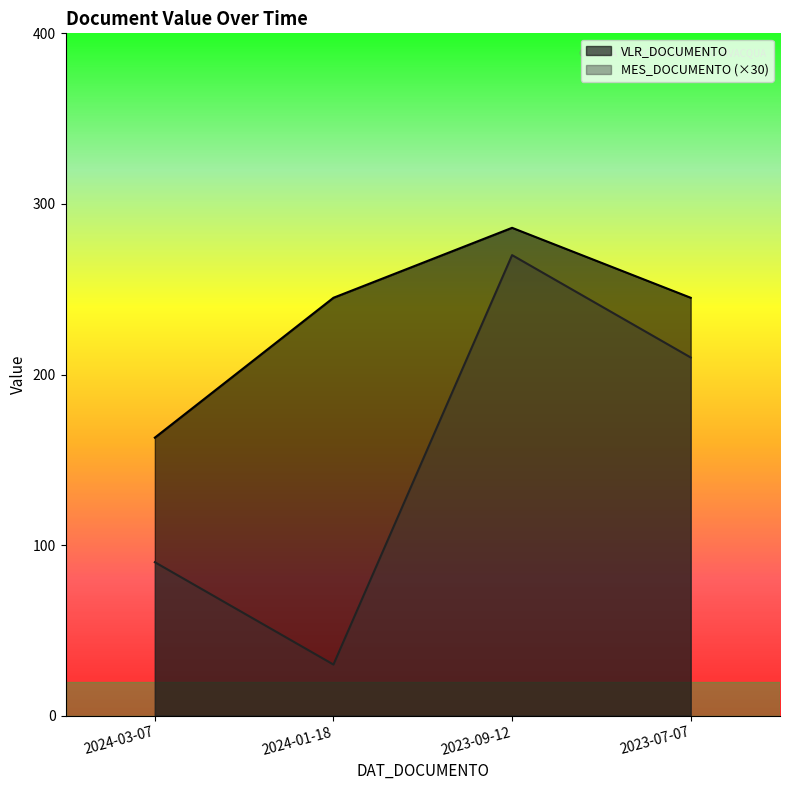

What is the difference between the maximum and minimum values in the VLR_DOCUMENTO series?

123